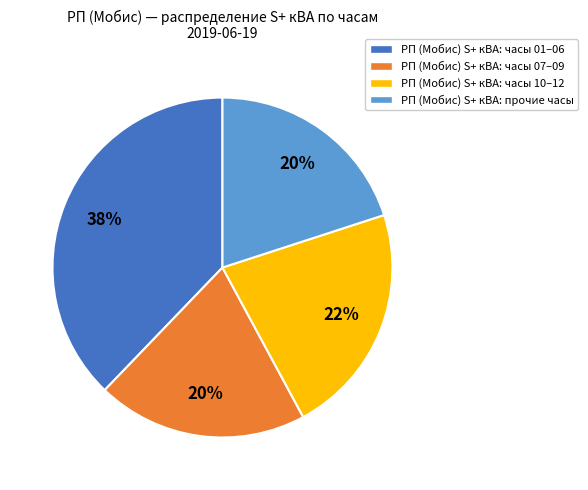

To the nearest percent, what is the average slice percentage?

25%